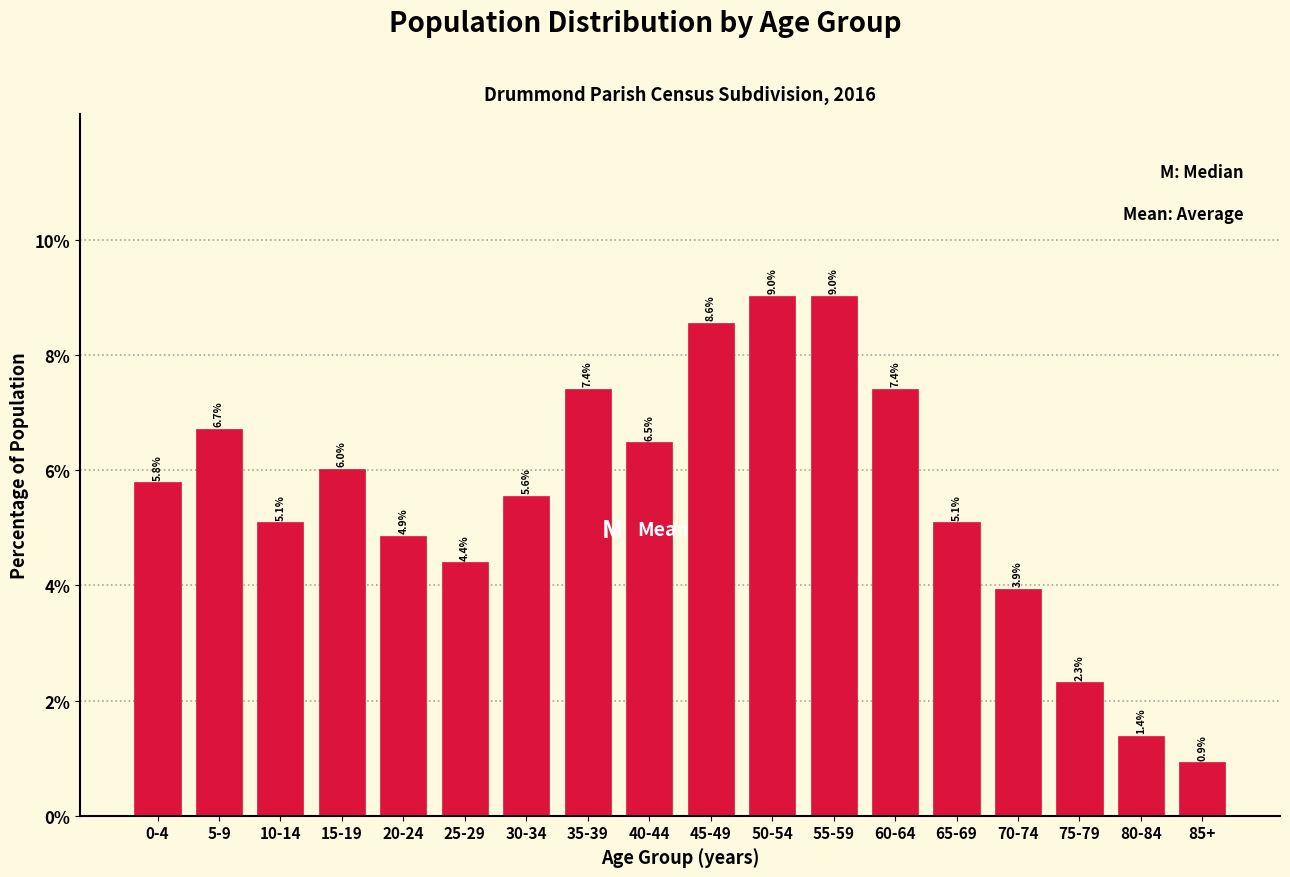

Reading right to left, extract all data points from this chart.

85+=0.9	80-84=1.4	75-79=2.3	70-74=3.9	65-69=5.1	60-64=7.4	55-59=9.0	50-54=9.0	45-49=8.6	40-44=6.5	35-39=7.4	30-34=5.6	25-29=4.4	20-24=4.9	15-19=6.0	10-14=5.1	5-9=6.7	0-4=5.8